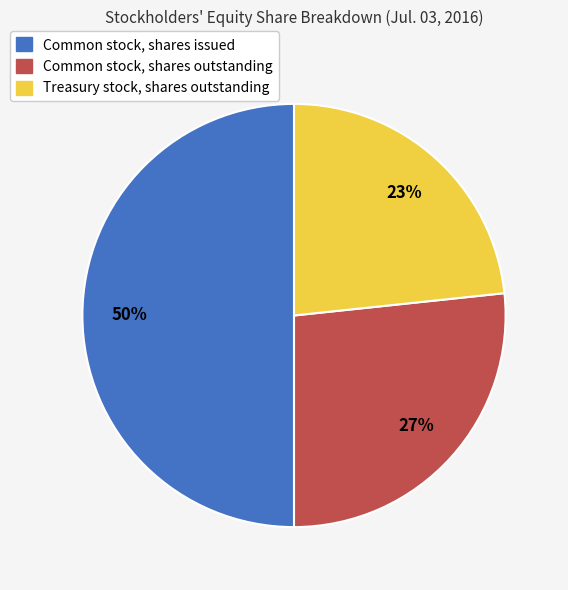

Does Common stock, shares outstanding represent more than half of the total?

No